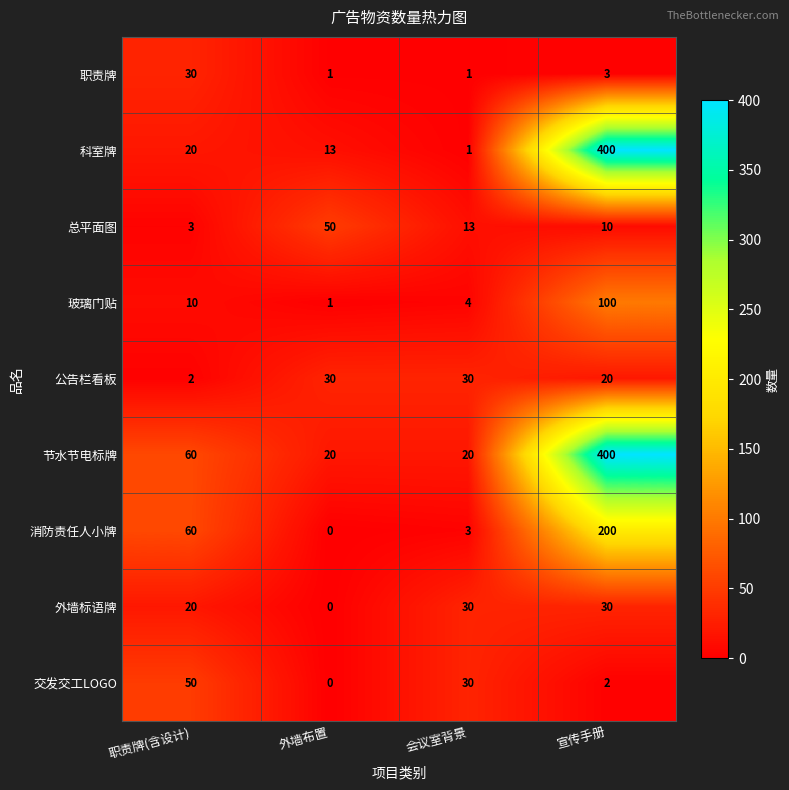

What is the difference between the maximum and minimum values in the 玻璃门贴 series?

99